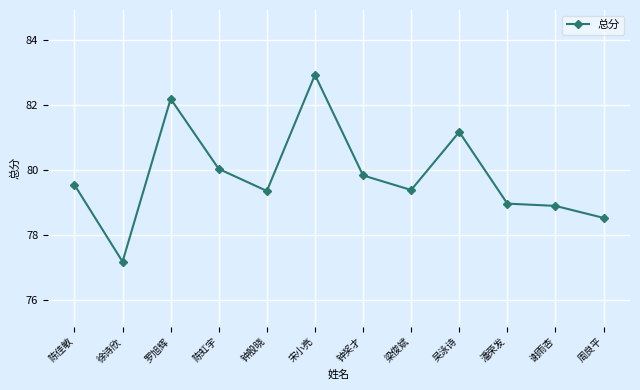

True or false: there are more than 1 points higher than both neighbors.

True